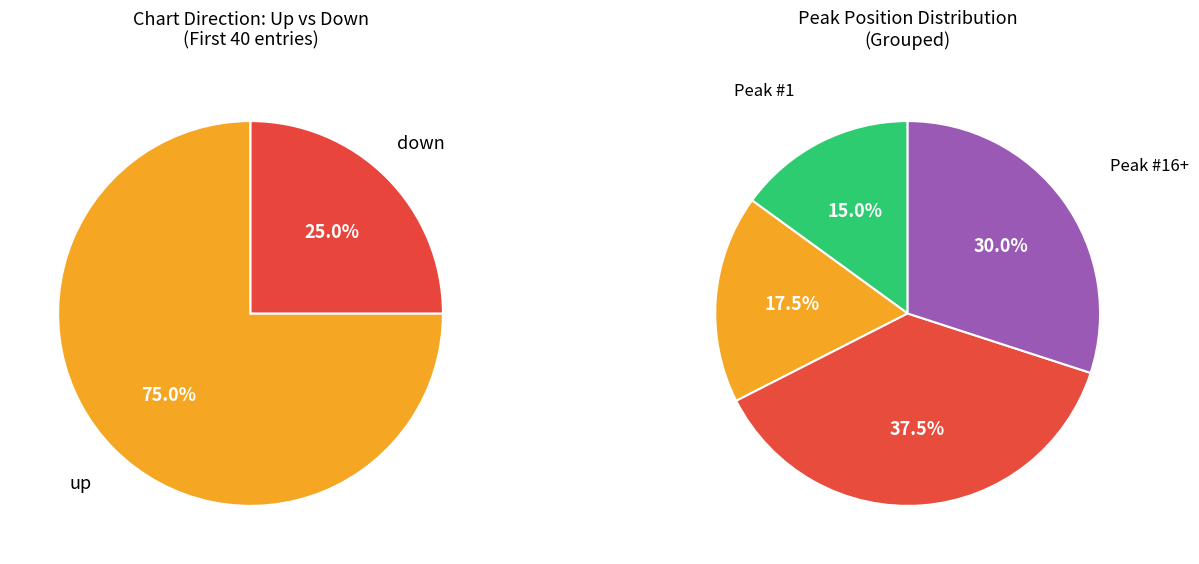

Does down represent more than half of the total?

No